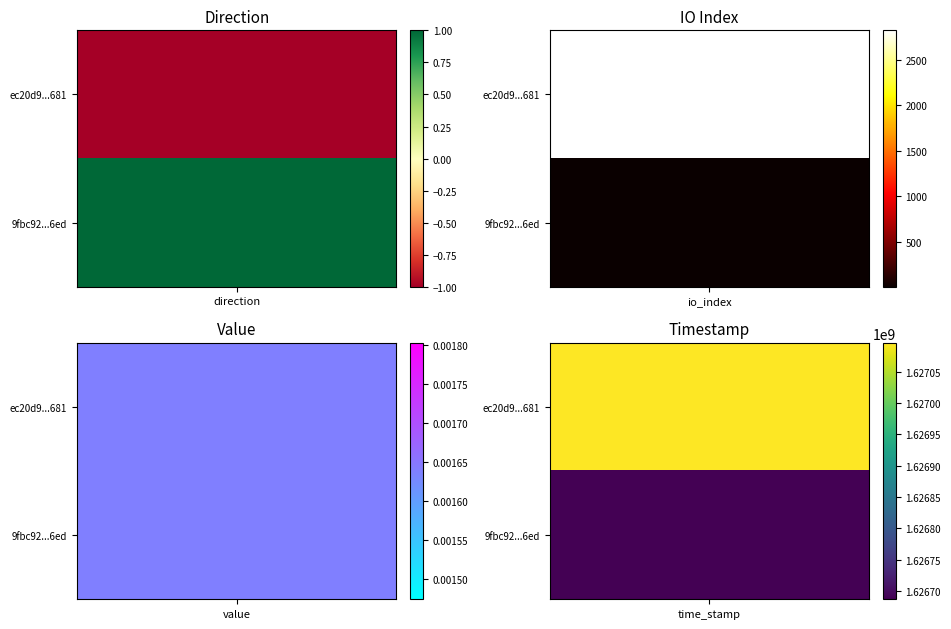

Reading right to left, extract all data points from this chart.

ec20d9949b809b3ed64a6c8a71a7104e8cce681: time_stamp=1627095883.0	value=0.0	io_index=2828.0	direction=-1.0
9fbc920952257af7ebec0072dfc7b80bb38b2ed: time_stamp=1626687066.0	value=0.0	io_index=1.0	direction=1.0